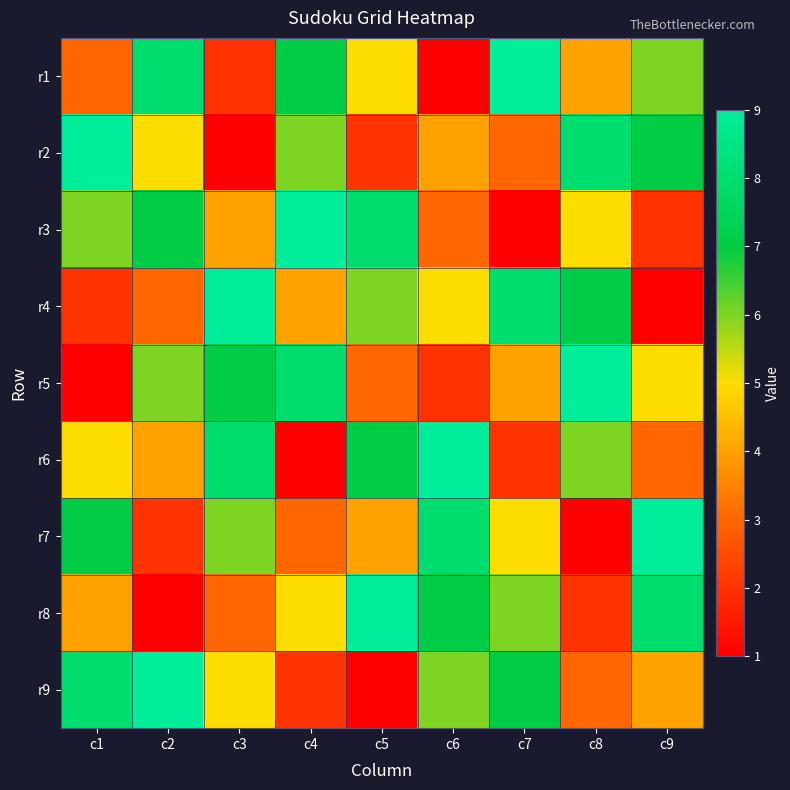

At c8, list the series in order from smallest to largest.

r7, r8, r9, r1, r3, r6, r4, r2, r5